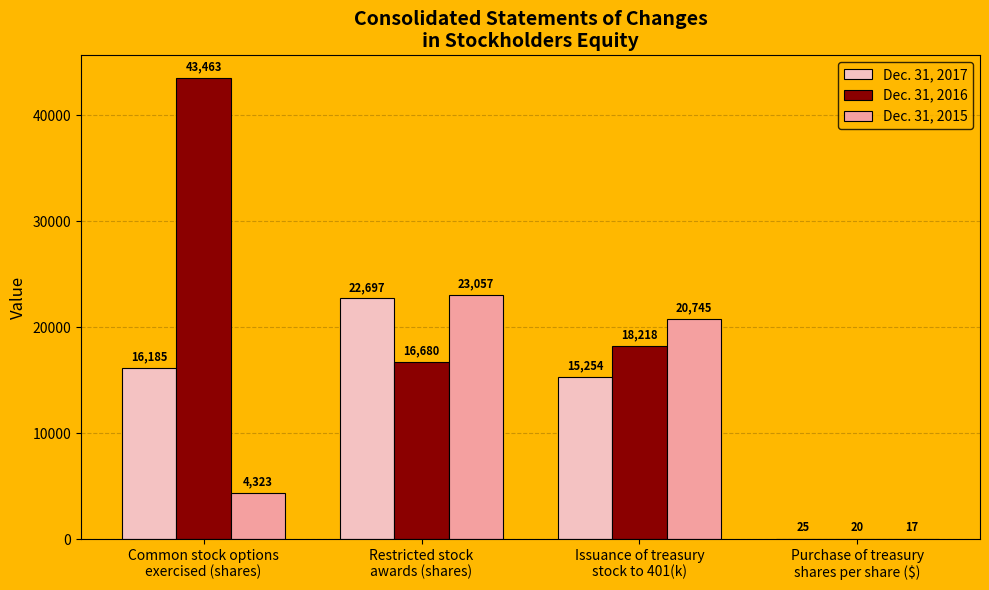

Which series has the largest total across all categories?

Dec. 31, 2016